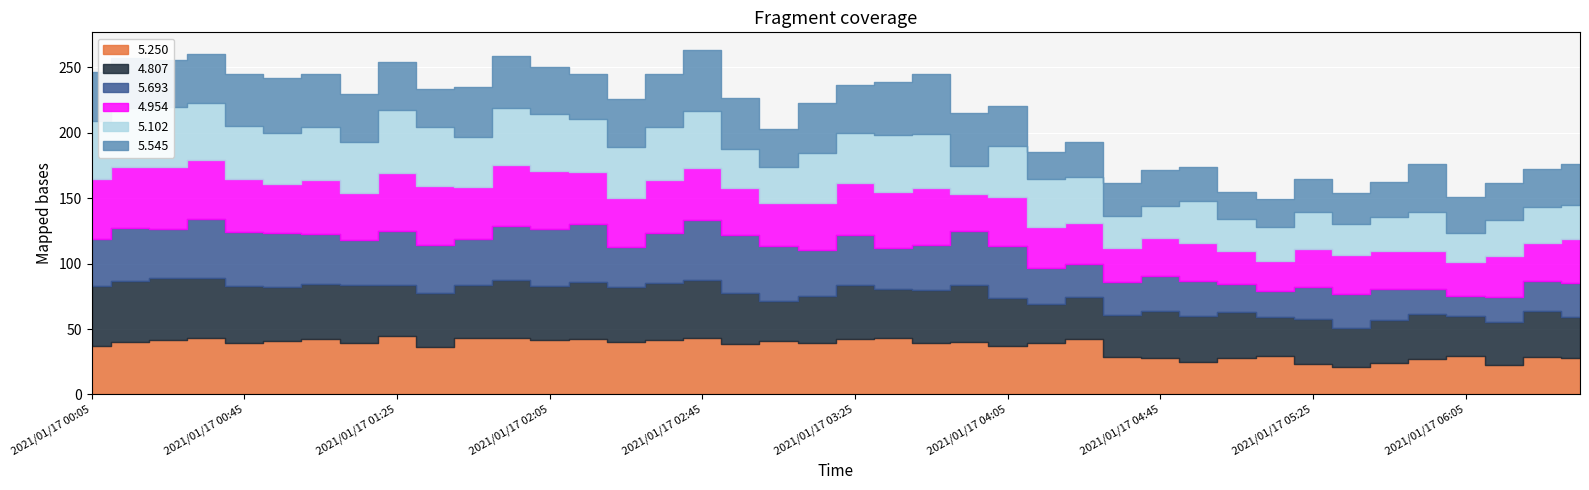

Where does the 5.545 series first go above 36?

2021/01/17 00:05